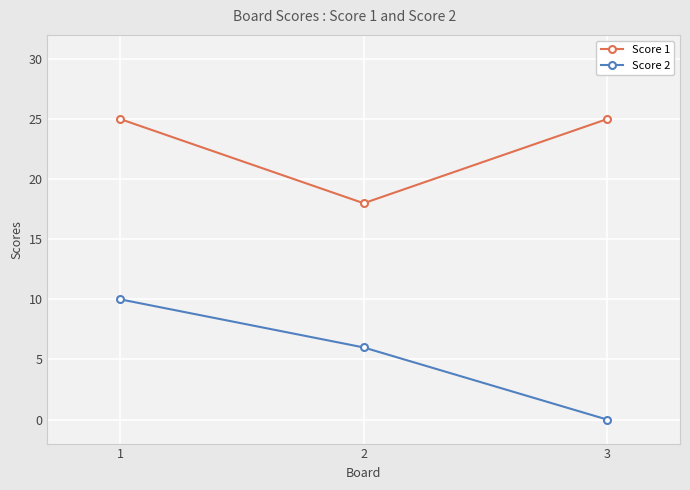

Reading left to right, list all the values displayed in this chart.

Score 1: 25	18	25
Score 2: 10	6	0